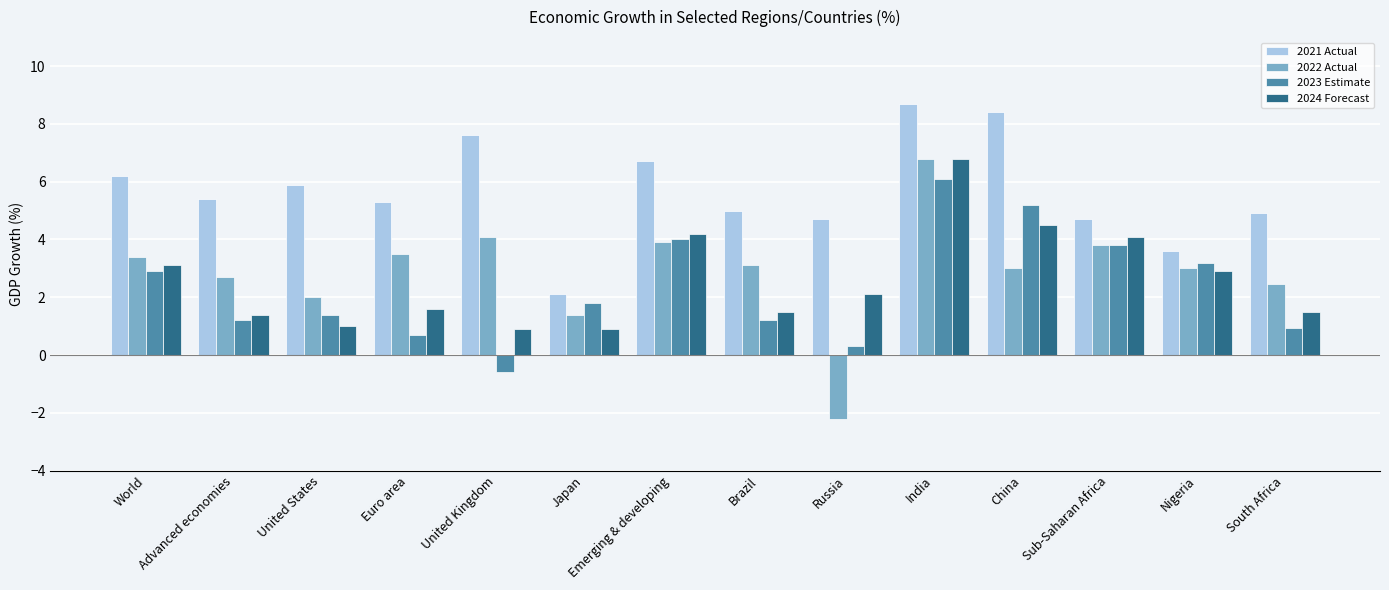

Reading right to left, transcribe all the data shown in this chart.

2021 Actual: 4.9	3.6	4.7	8.4	8.7	4.7	5.0	6.7	2.1	7.6	5.3	5.9	5.4	6.2
2022 Actual: 2.5	3.0	3.8	3.0	6.8	-2.2	3.1	3.9	1.4	4.1	3.5	2.0	2.7	3.4
2023 Estimate: 0.9	3.2	3.8	5.2	6.1	0.3	1.2	4.0	1.8	-0.6	0.7	1.4	1.2	2.9
2024 Forecast: 1.5	2.9	4.1	4.5	6.8	2.1	1.5	4.2	0.9	0.9	1.6	1.0	1.4	3.1